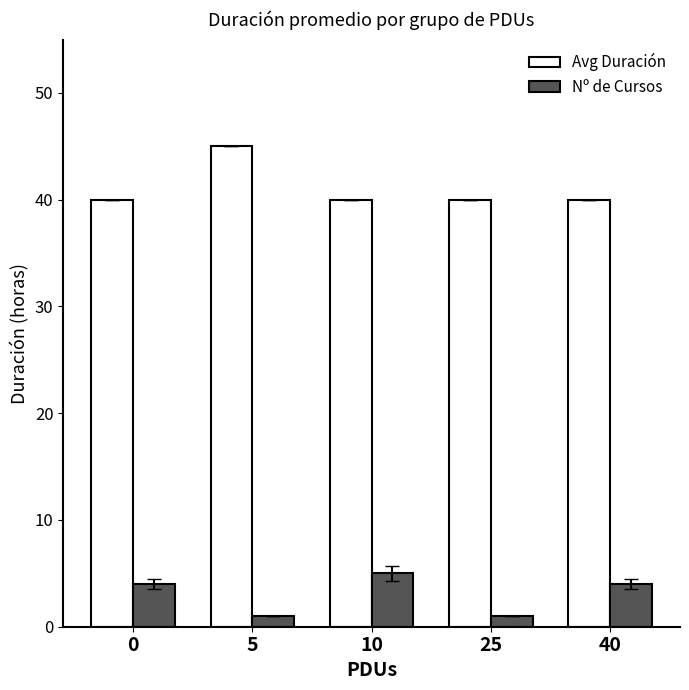

Reading left to right, extract all data points from this chart.

Avg Duración: 40	45	40	40	40
Nº de Cursos: 4	1	5	1	4